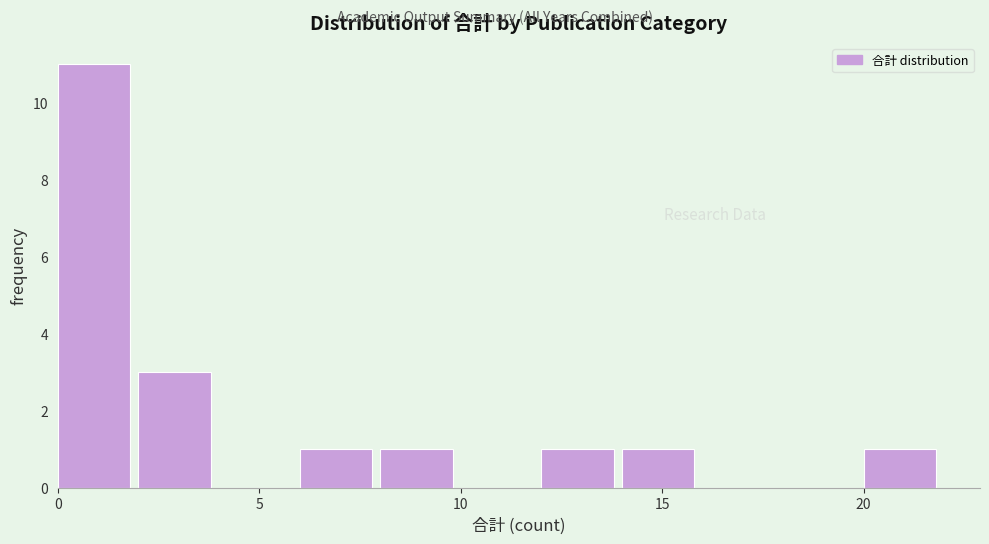

Reading left to right, list every bar in this chart as the range it spans on the x-axis followed by its height. The values are not printed on the chart, so give them approximately, as read against the axis.

0 to 2: 11
2 to 4: 3
4 to 6: 0
6 to 8: 1
8 to 10: 1
10 to 12: 0
12 to 14: 1
14 to 16: 1
16 to 18: 0
18 to 20: 0
20 to 22: 1